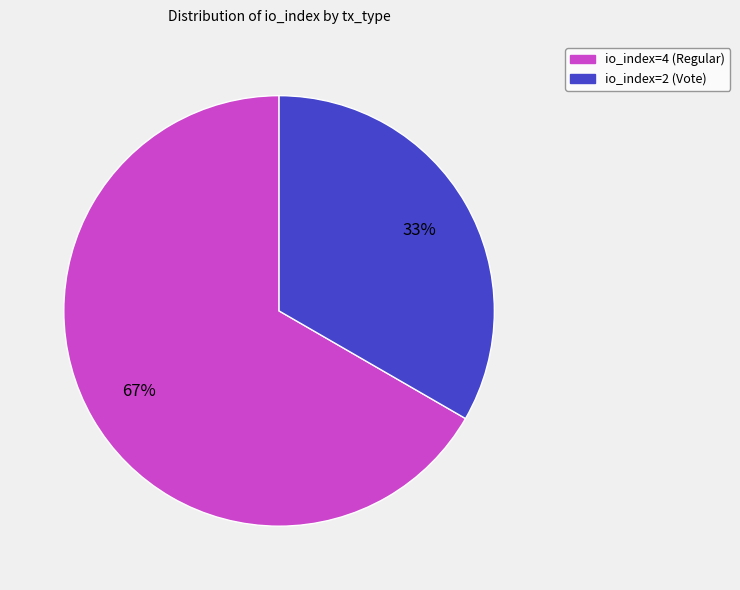

To the nearest percent, what is the combined percentage of io_index=2 (Vote) and io_index=4 (Regular)?

100%